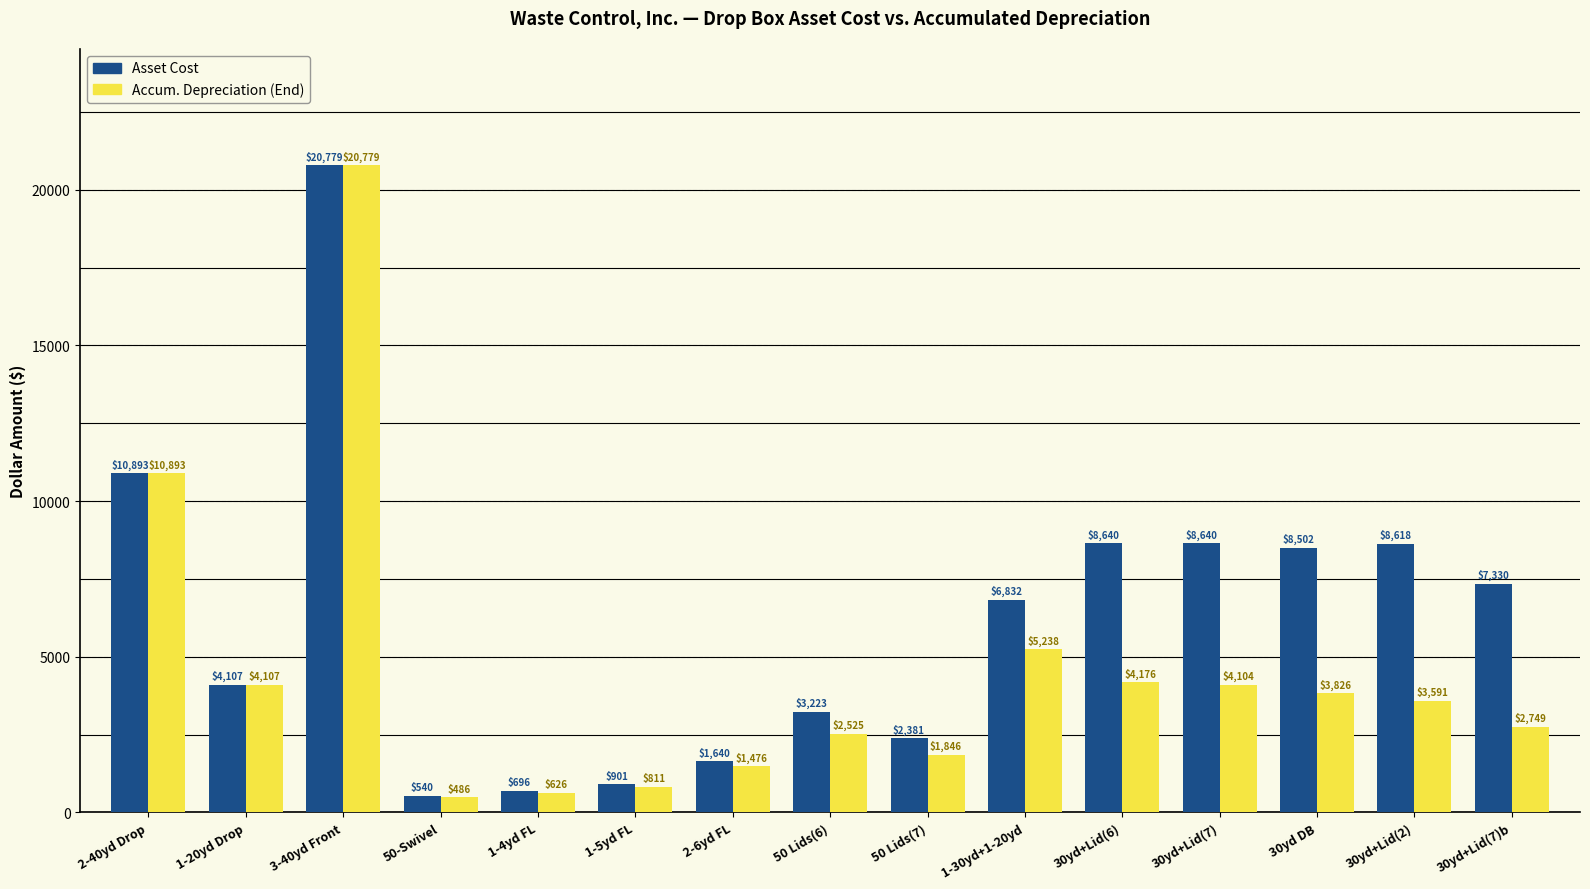

Which label corresponds to the smallest value in the chart?

50-Swivel